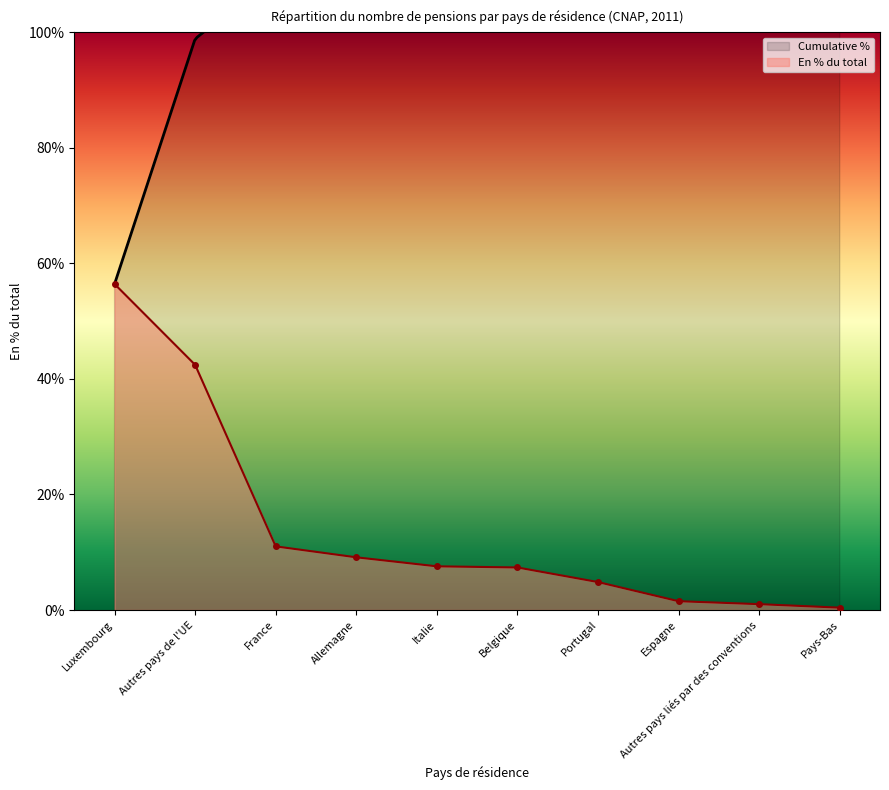

At which label is En % du total closest to 28?

Autres pays de l'UE